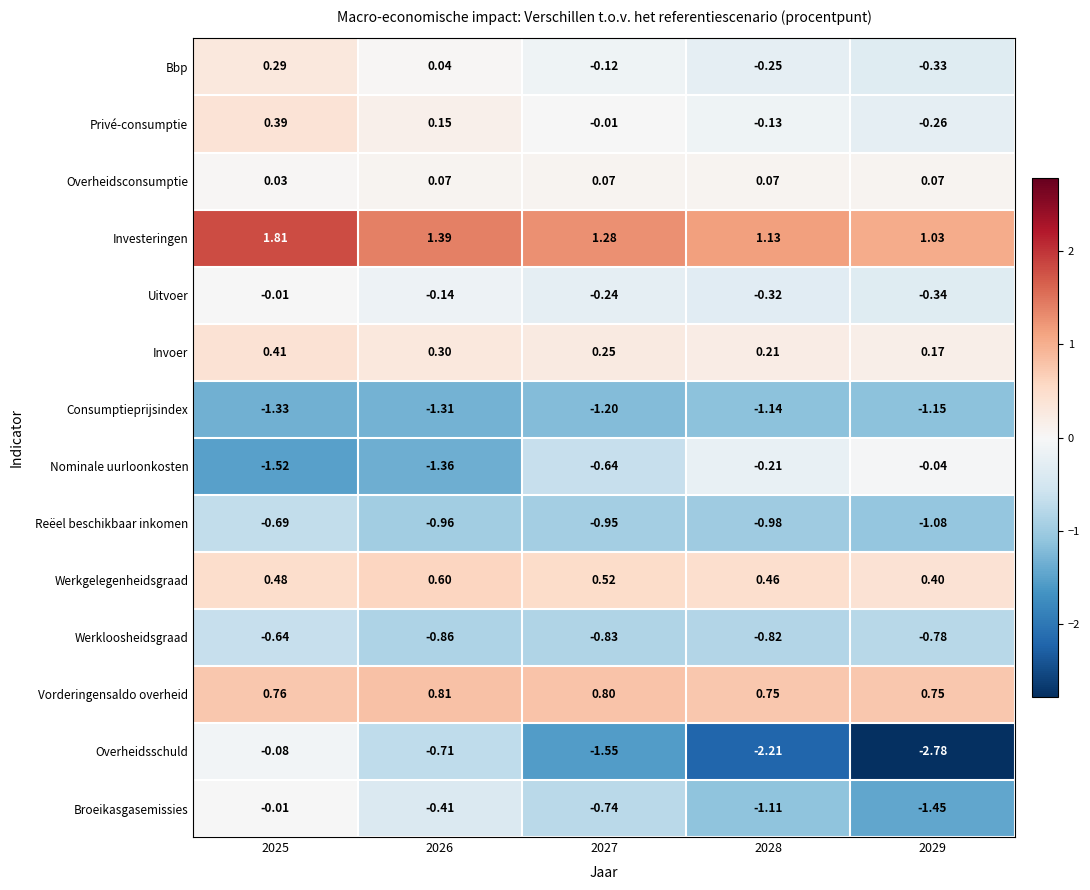

Rank the series at 2026 from highest to lowest value.

Investeringen, Vorderingensaldo overheid, Werkgelegenheidsgraad, Invoer, Privé-consumptie, Overheidsconsumptie, Bbp, Uitvoer, Broeikasgasemissies, Overheidsschuld, Werkloosheidsgraad, Reëel beschikbaar inkomen, Consumptieprijsindex, Nominale uurloonkosten